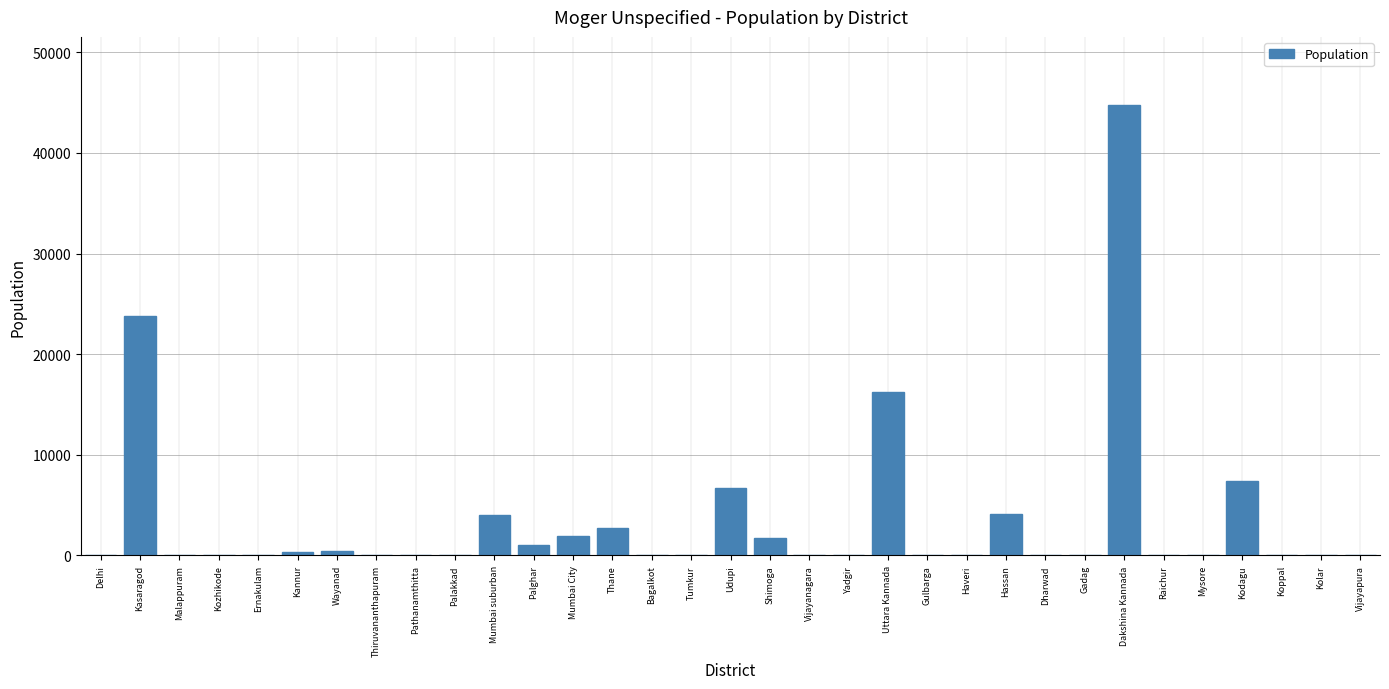

Read the value at Palghar.

1080